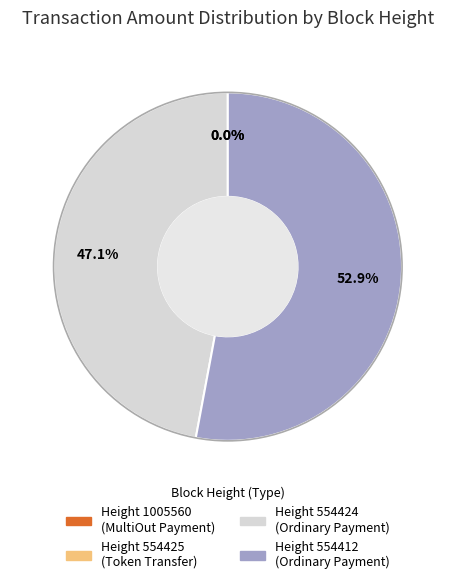

Which category has the biggest portion of the pie?

Height 554412